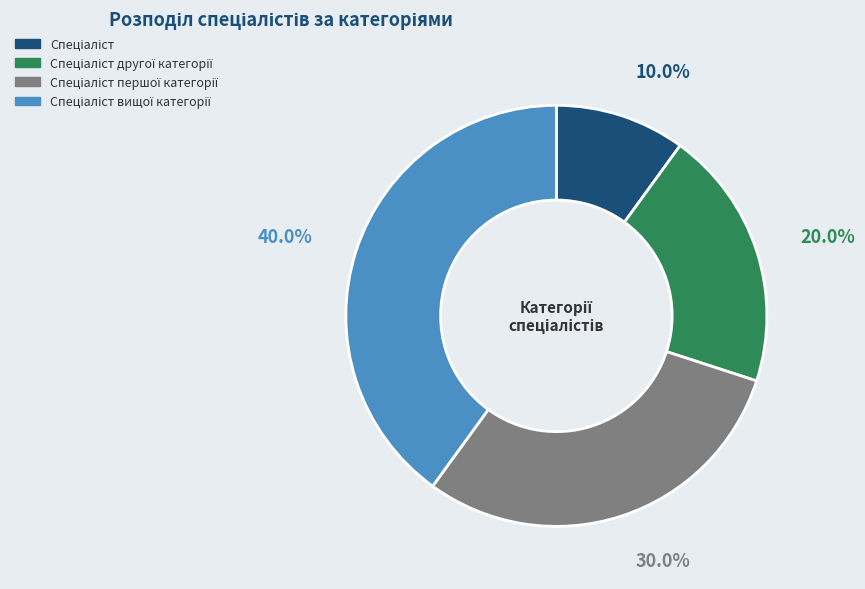

Is there any slice that represents more than half of the pie?

No